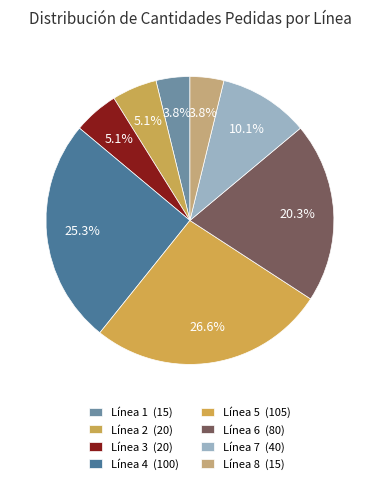

How many segments does this pie chart have?

8